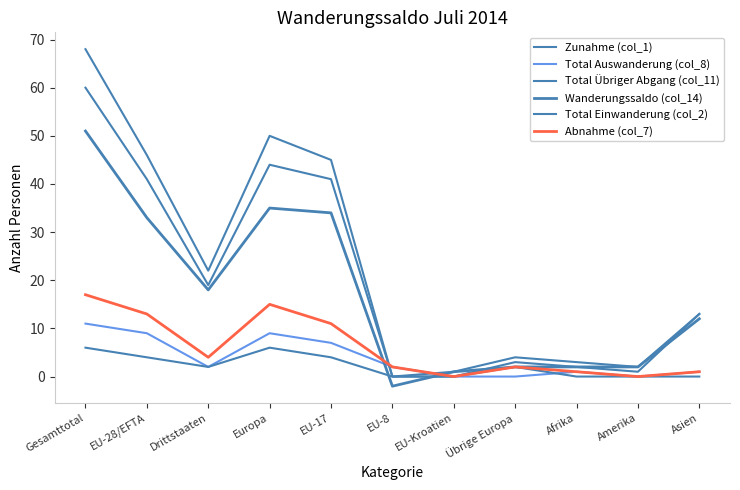

What is the label of the 8th point from the left?

Übrige Europa